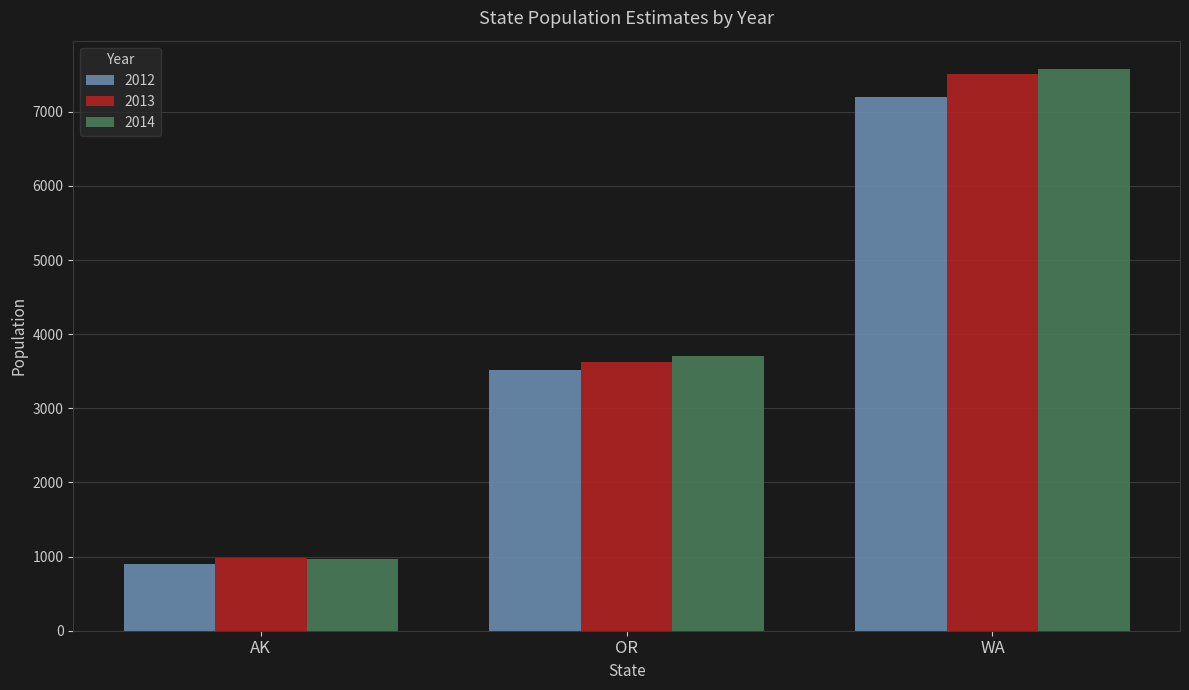

What is the spread (max minus min) of values at AK?

69